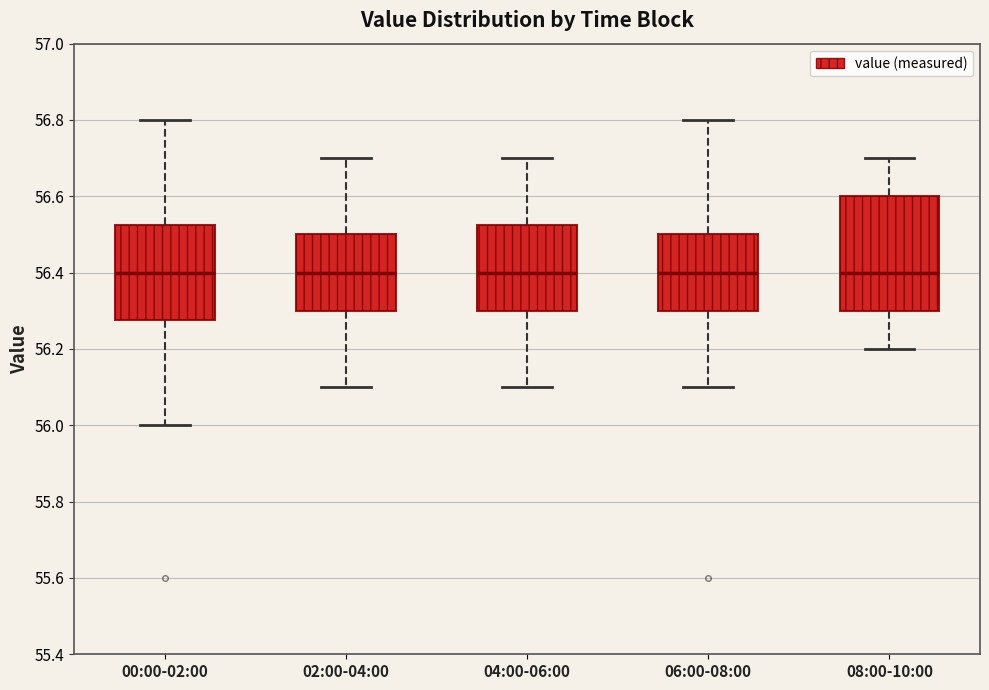

Comparing the boxes themselves (not the whiskers), which one is the tallest?

08:00-10:00